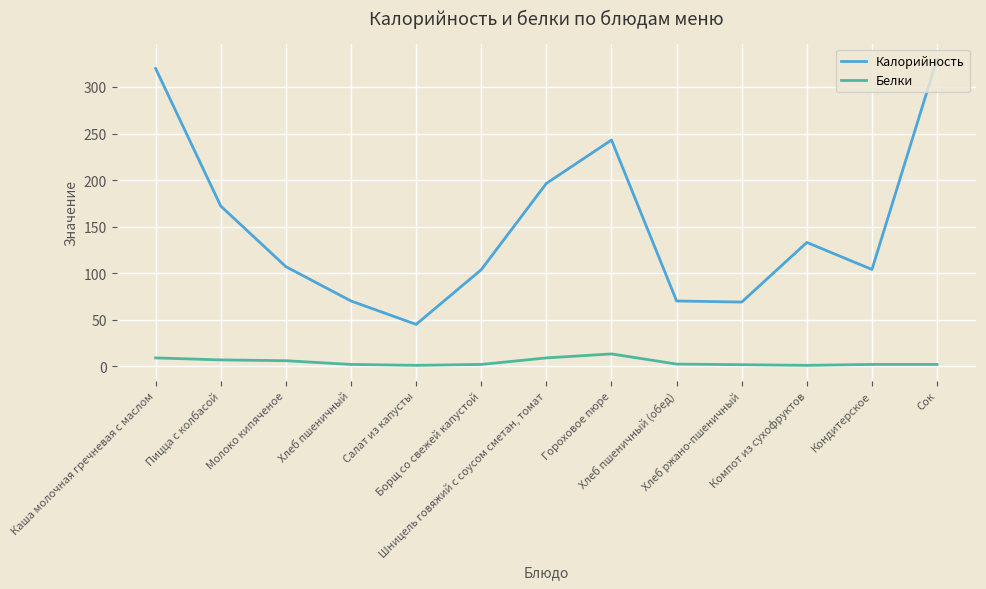

Rank the series by their average value, from lowest to highest.

Белки, Калорийность